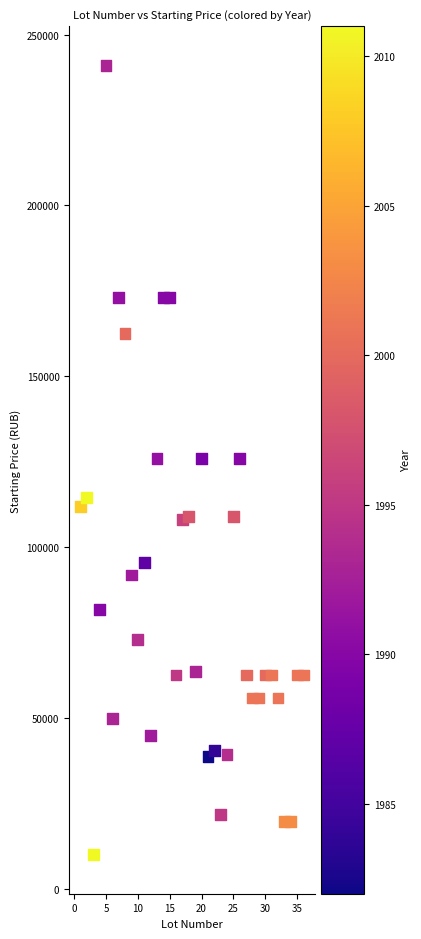

What is the range of X values (max minus min)?

35.0